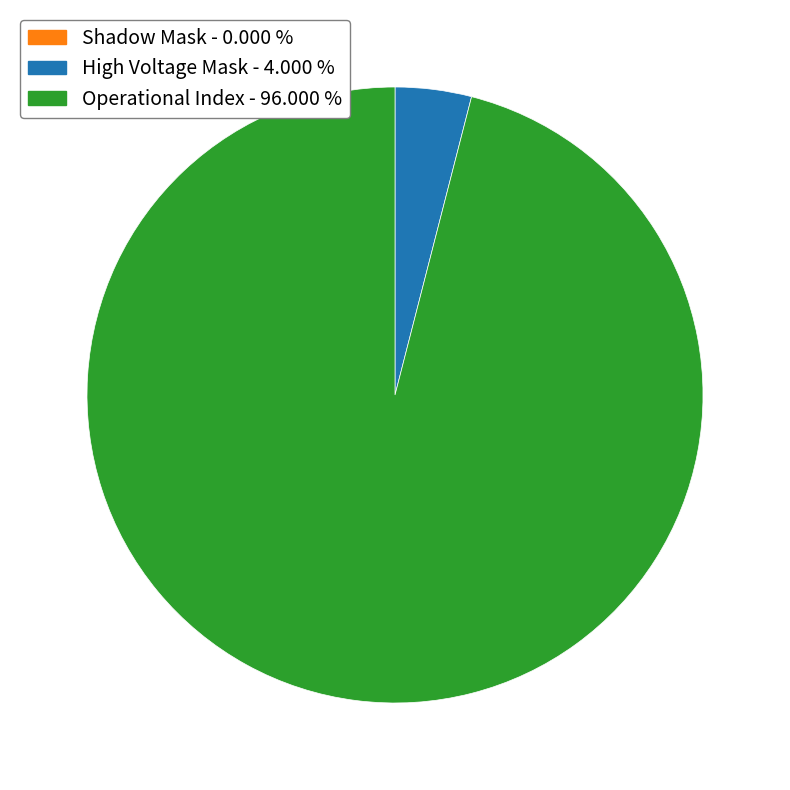

Does Operational Index represent more than half of the total?

Yes